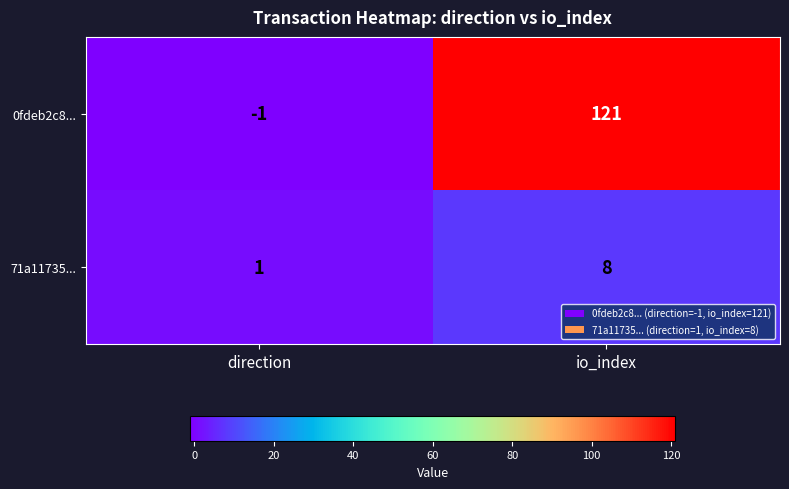

Where is 0fdeb2c8... nearest to the value 60?

direction